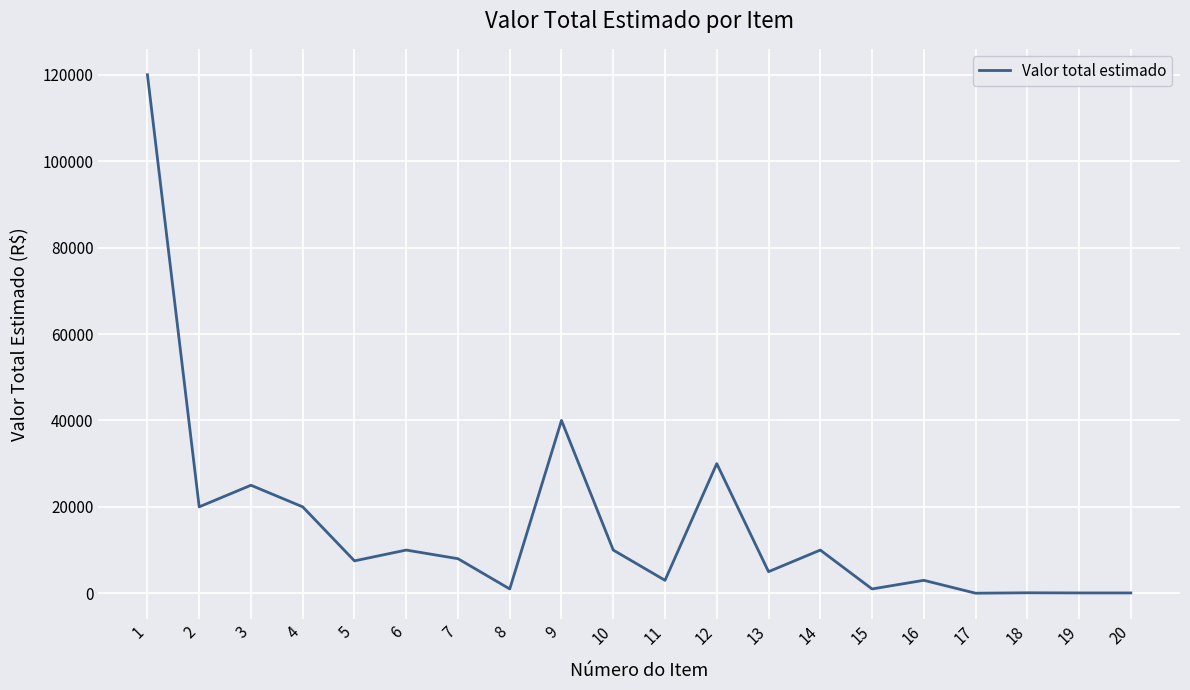

What is the difference between the maximum and minimum values?

119982